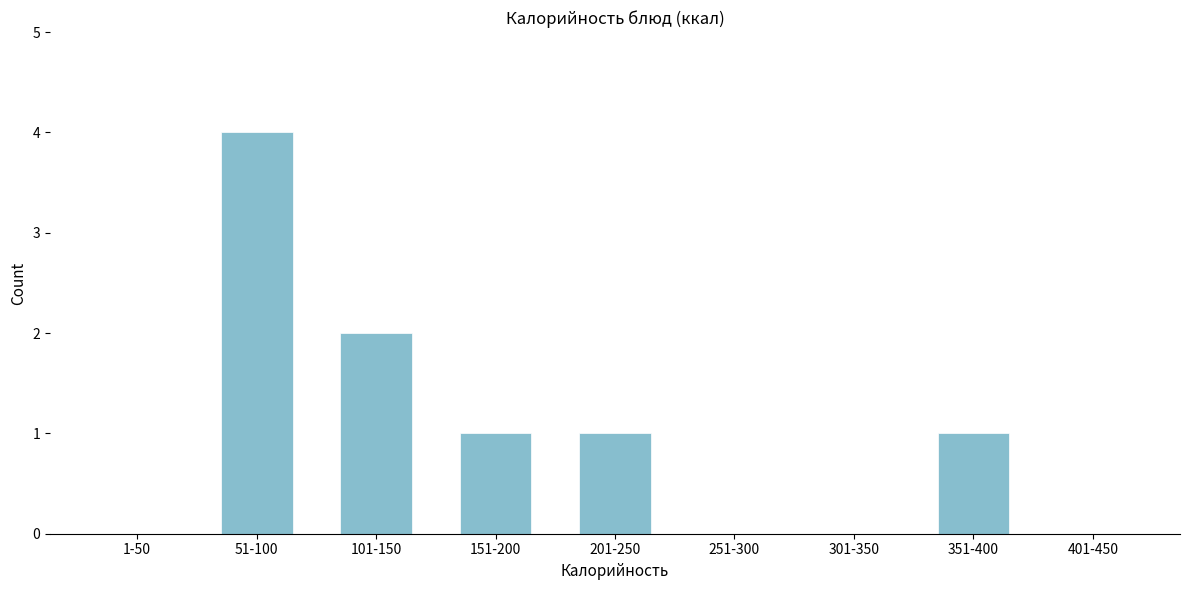

Reading right to left, what are all the values shown in this chart?

401-450=0	351-400=1	301-350=0	251-300=0	201-250=1	151-200=1	101-150=2	51-100=4	1-50=0